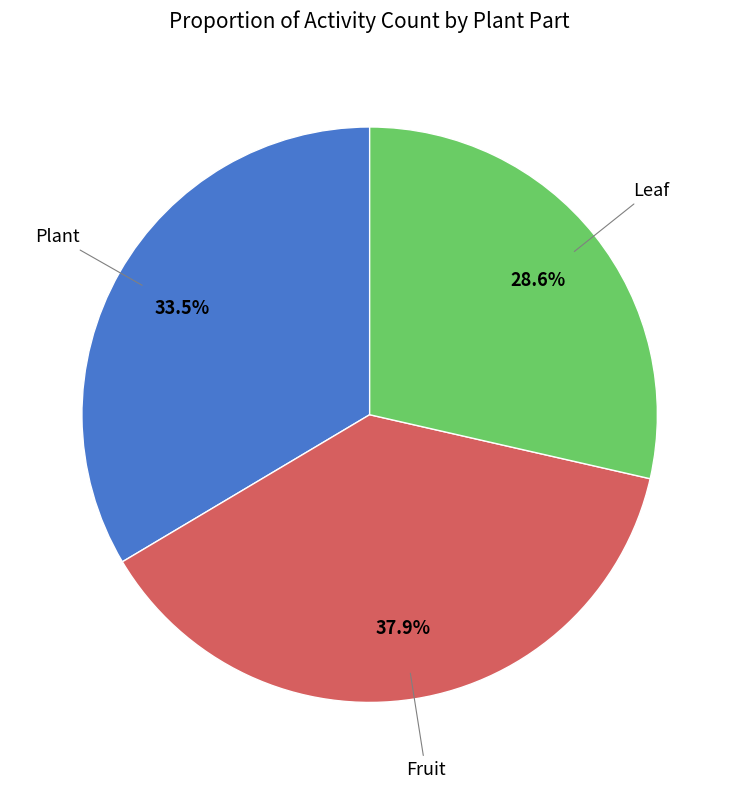

Is there a majority slice in this chart?

No